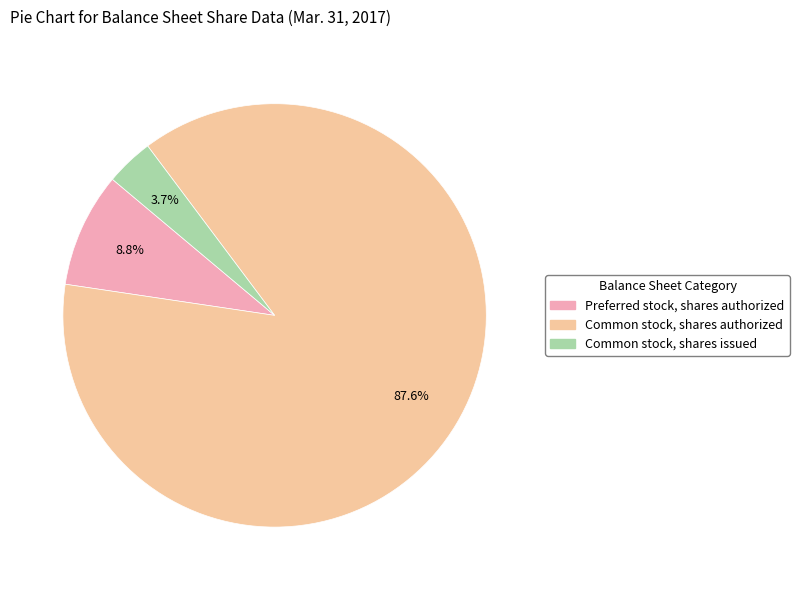

What percentage is the Common stock, shares authorized slice, to the nearest percent?

88%